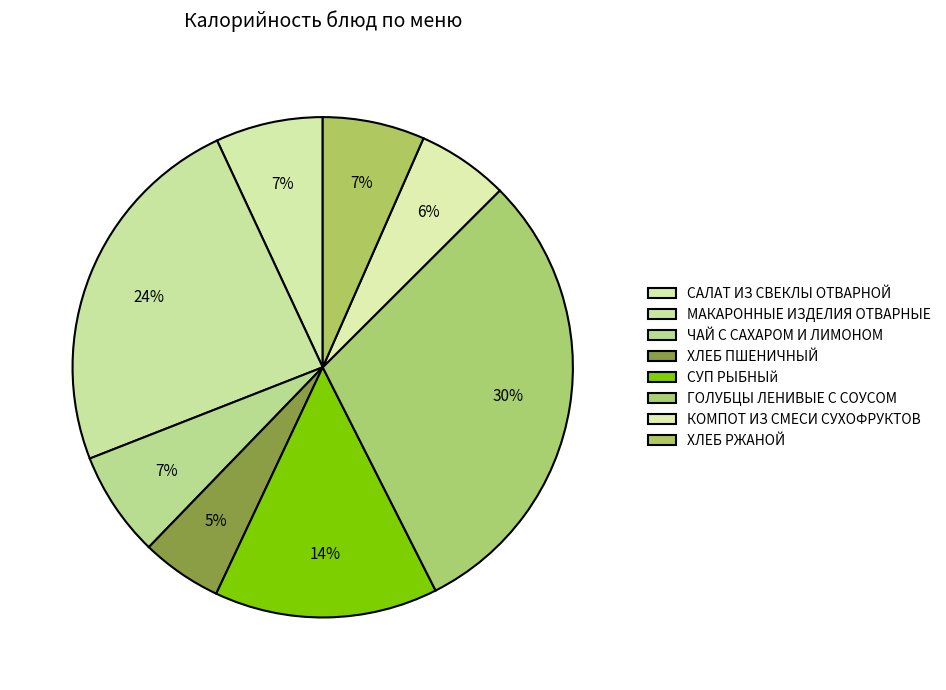

Count the number of slices in the pie.

8